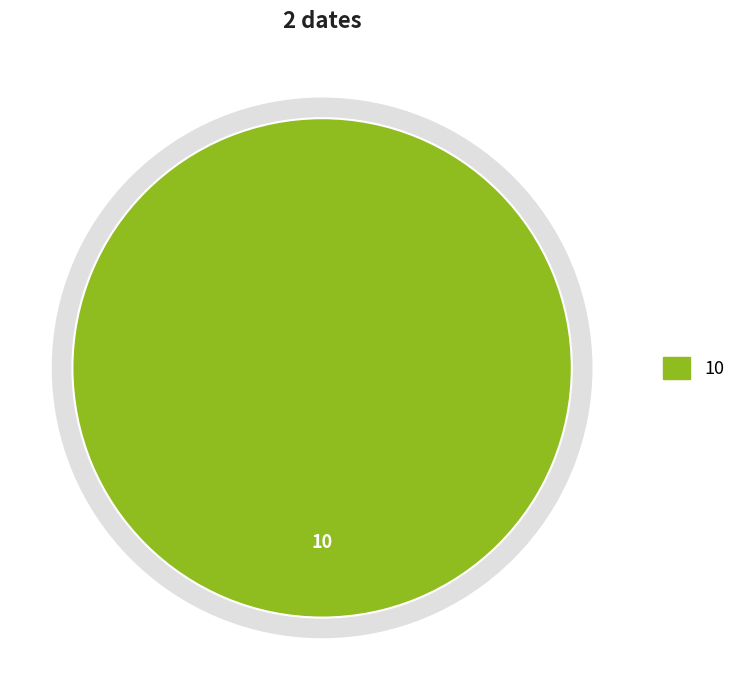

What percentage is the 10 slice, to the nearest percent?

100%